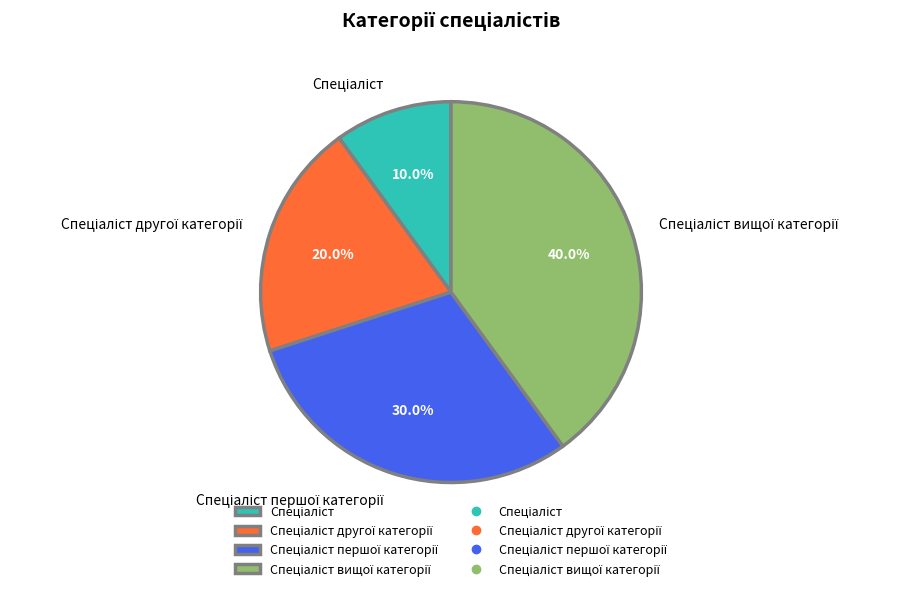

Does any single category account for the majority?

No